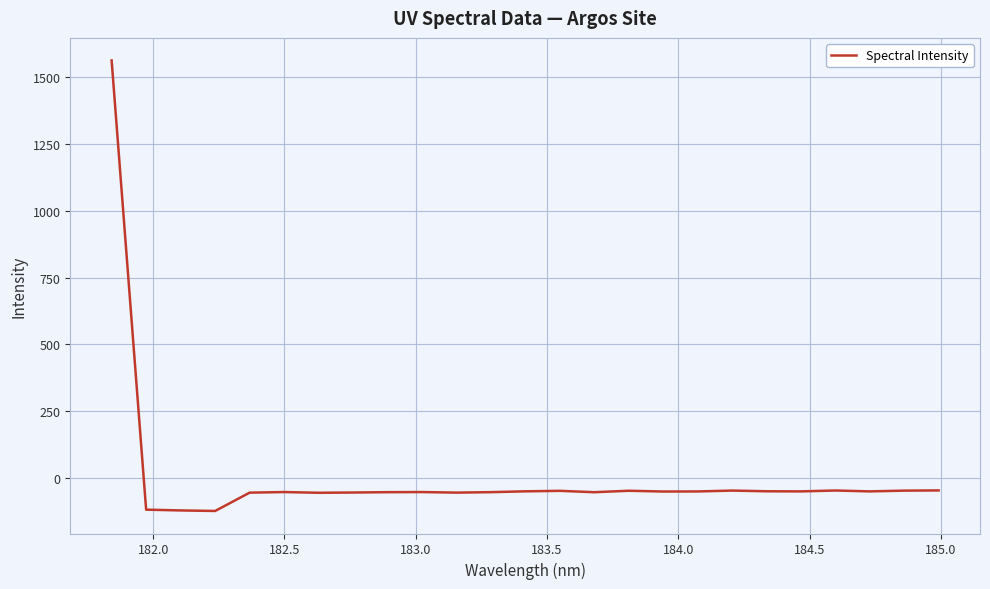

What is the difference between the maximum and minimum values?

1686.9